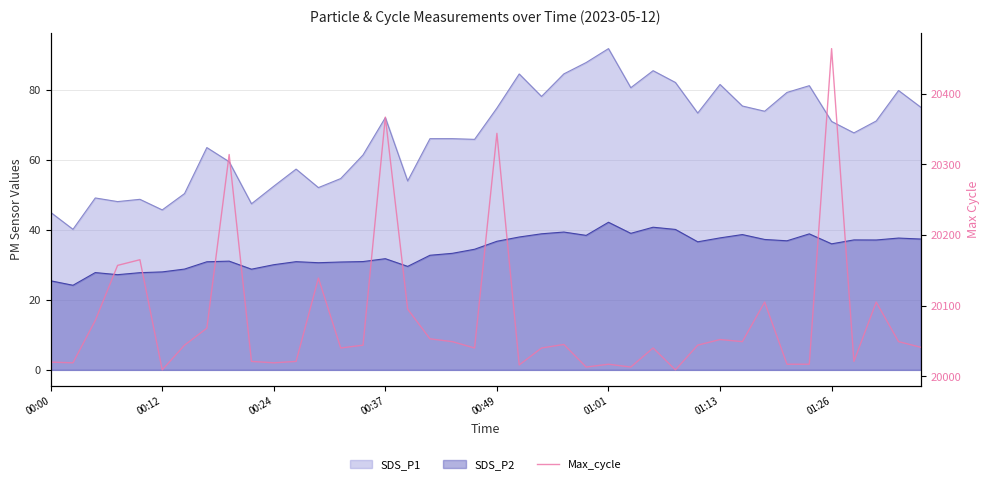

Does the chart display data point markers on the line(s)?

No